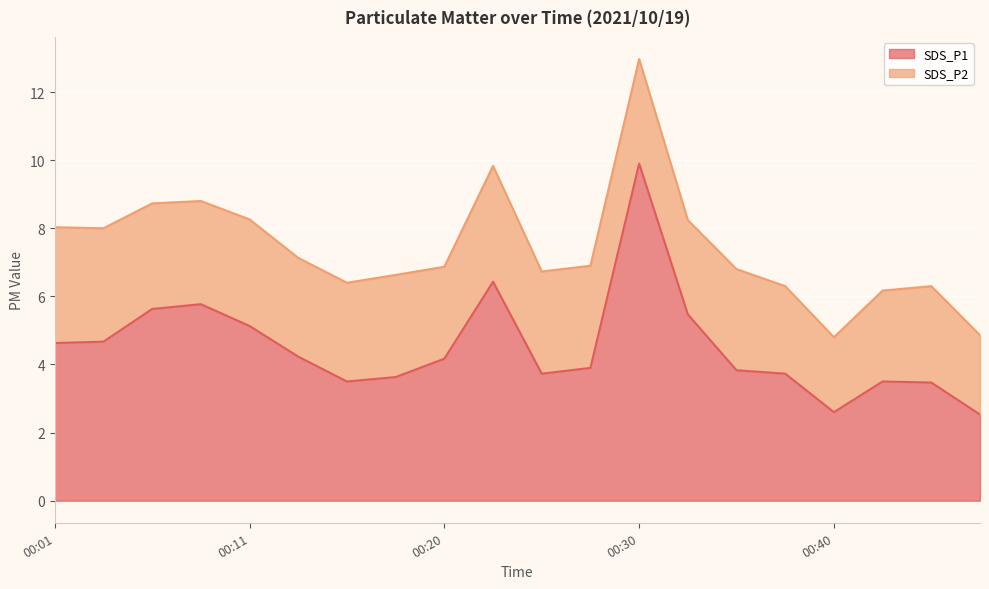

Reading left to right, transcribe all the data shown in this chart.

00:01=4.6	00:03=4.7	00:06=5.6	00:08=5.8	00:11=5.1	00:13=4.2	00:15=3.5	00:18=3.6	00:20=4.2	00:23=6.4	00:25=3.7	00:28=3.9	00:30=9.9	00:32=5.5	00:35=3.8	00:37=3.7	00:40=2.6	00:42=3.5	00:45=3.5	00:47=2.5